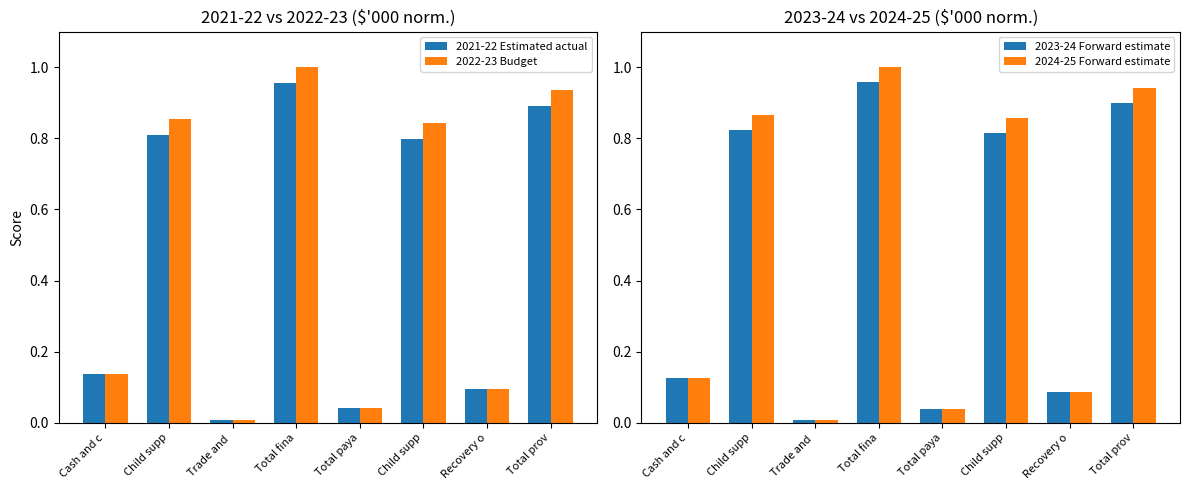

How many data points does each series have?

8